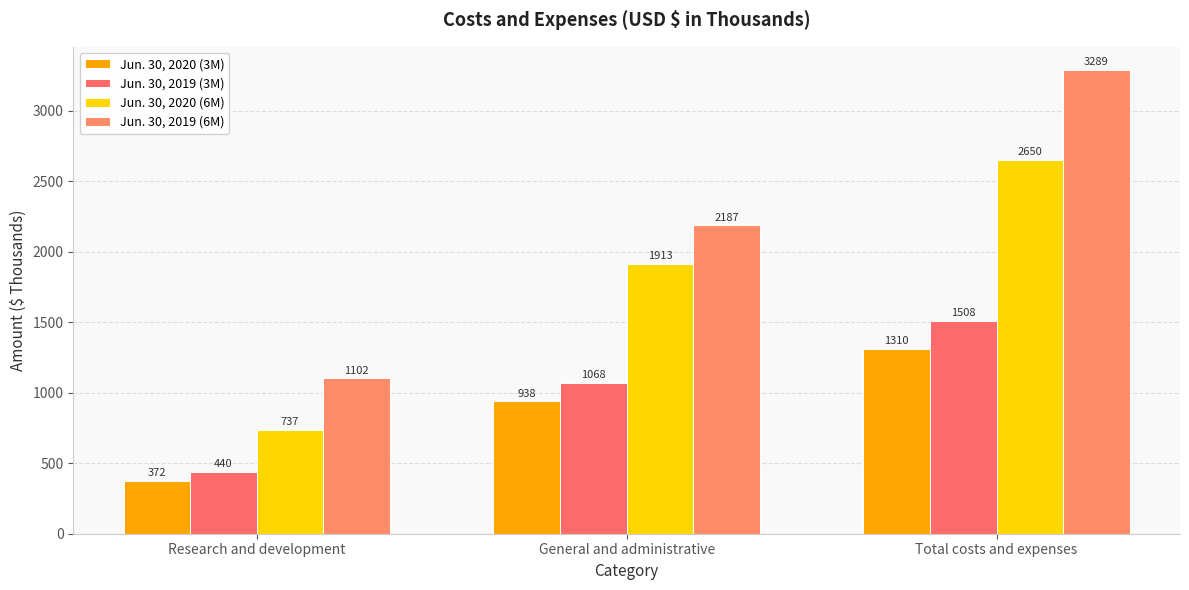

The Jun. 30, 2020 (3M) series shows 1310 at Total costs and expenses. True or false?

True